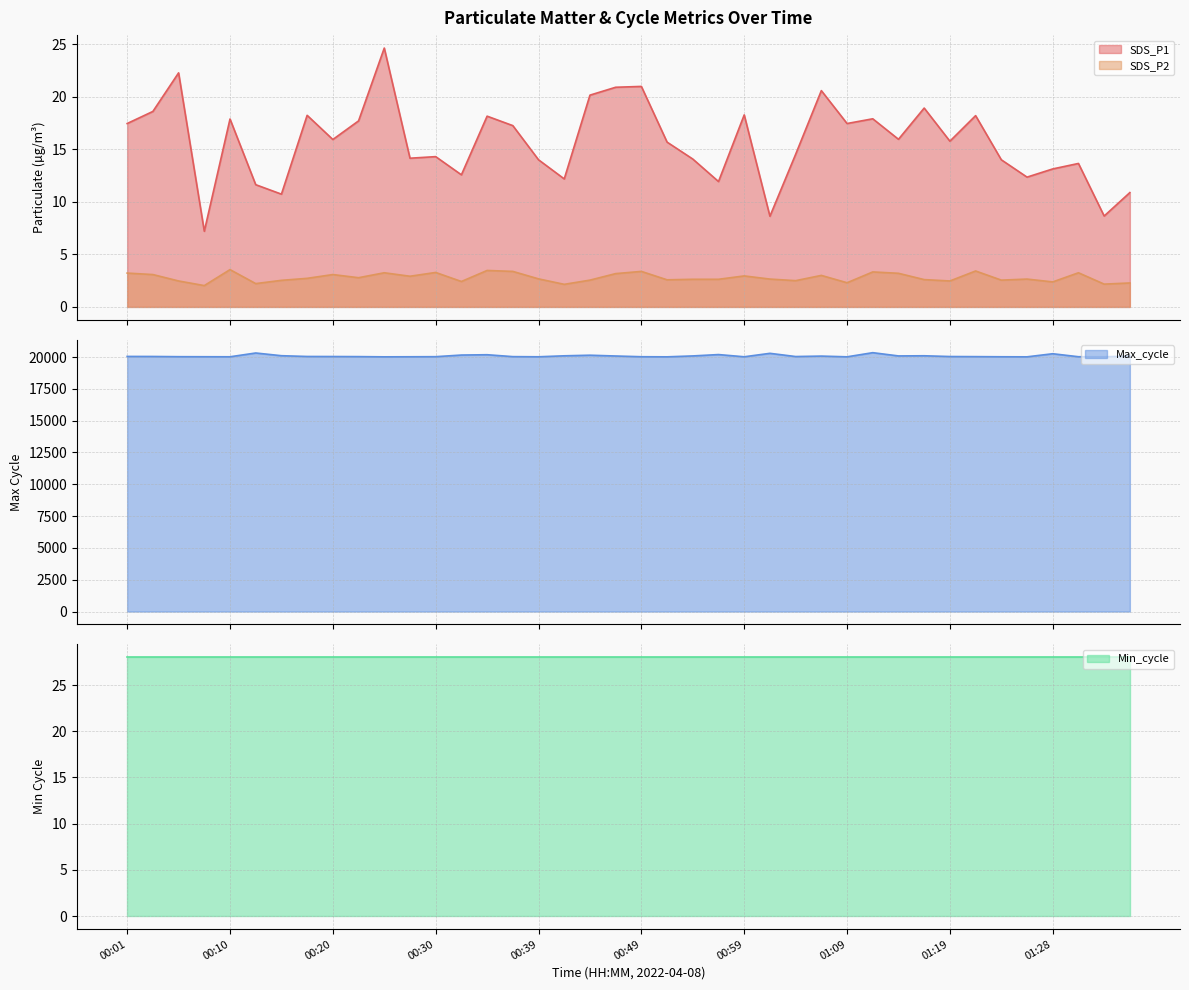

Which category has the highest value across all series?

01:11